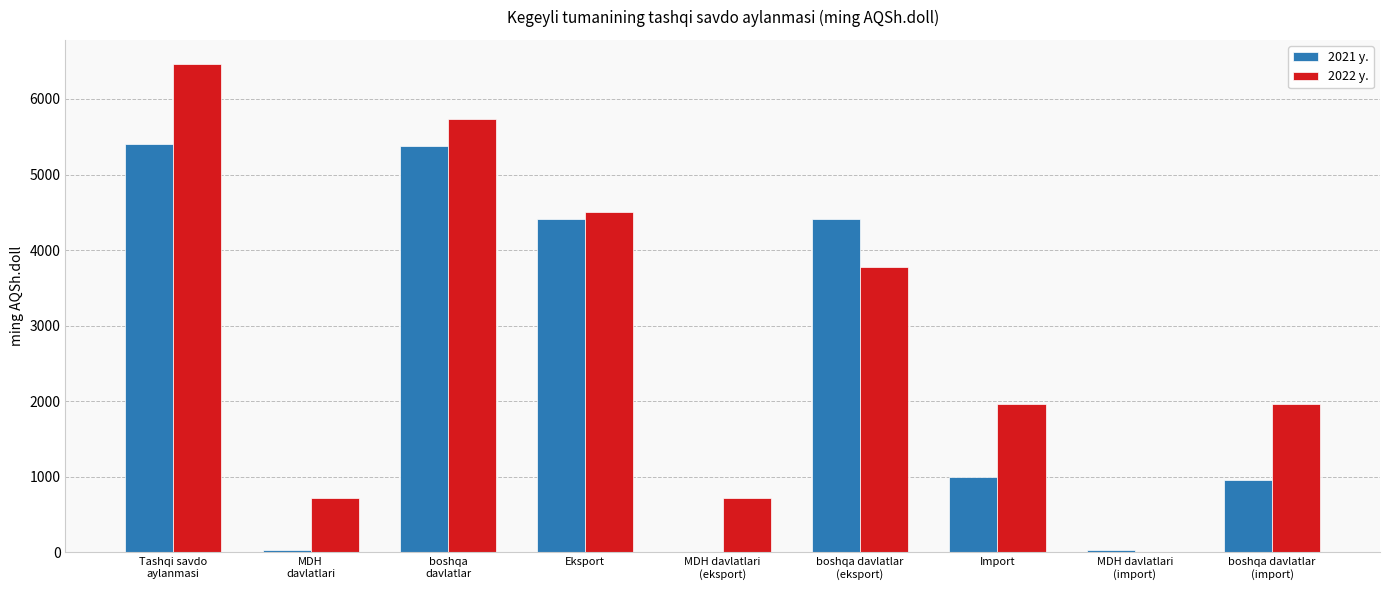

Is it true that 2021 y. equals 993.6 at Import?

True